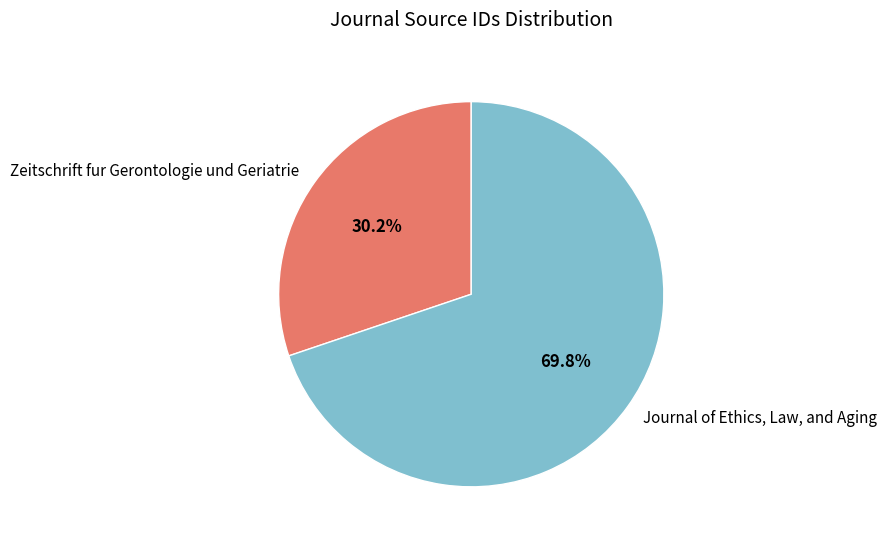

Which category has the smallest portion of the pie?

Zeitschrift fur Gerontologie und Geriatrie